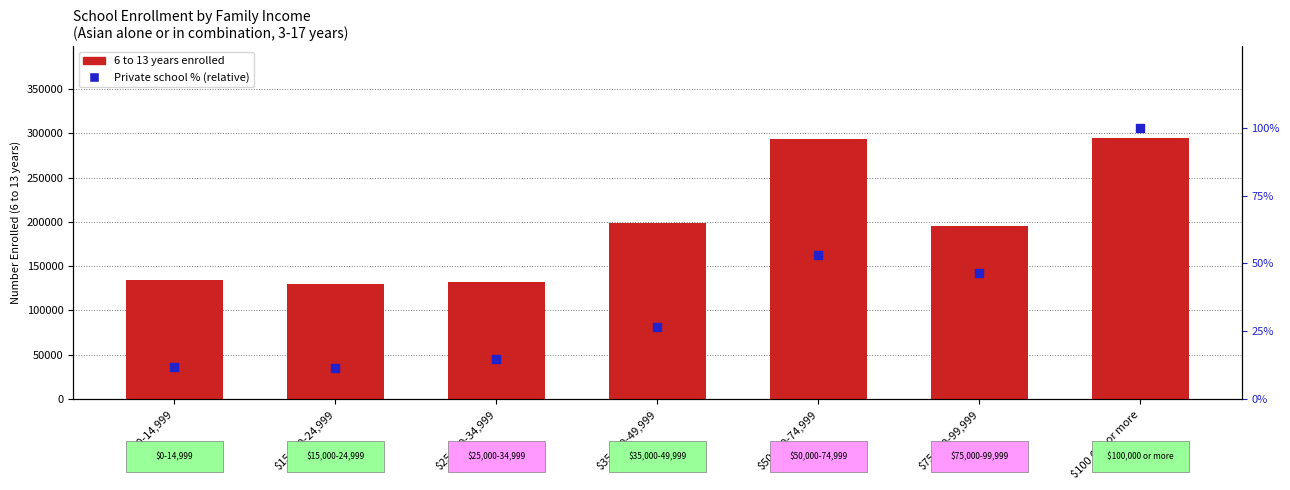

At which category is the sum across all series the highest?

$100,000 or more